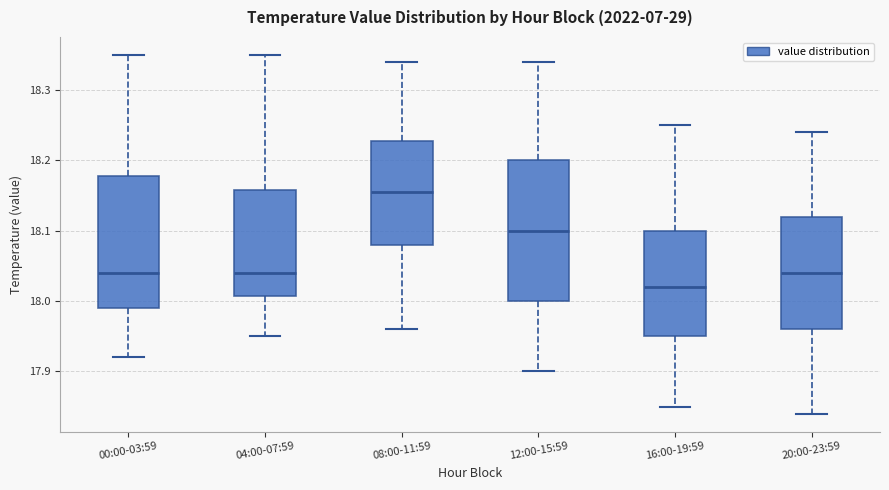

Which box has the lowest median line?

16:00-19:59